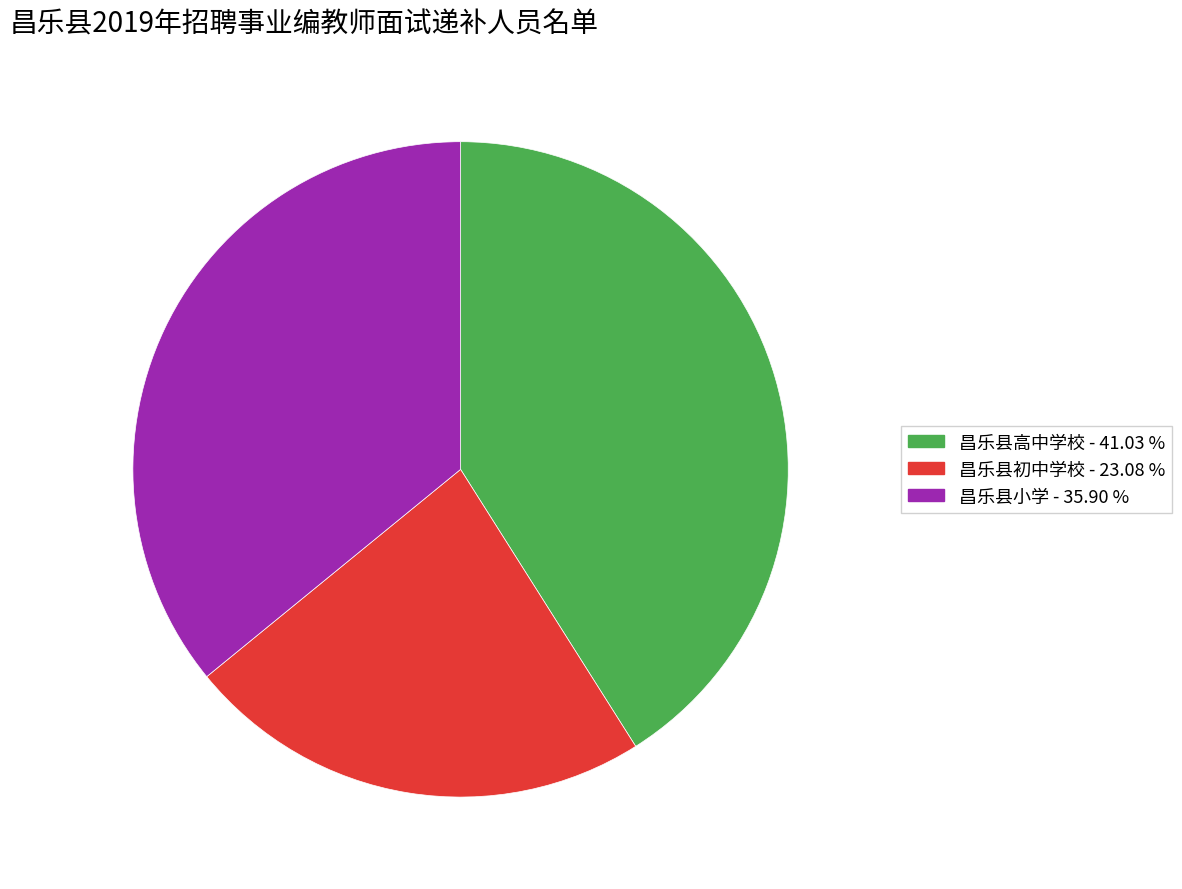

The 昌乐县初中学校 slice represents 23% of the pie. True or false?

True